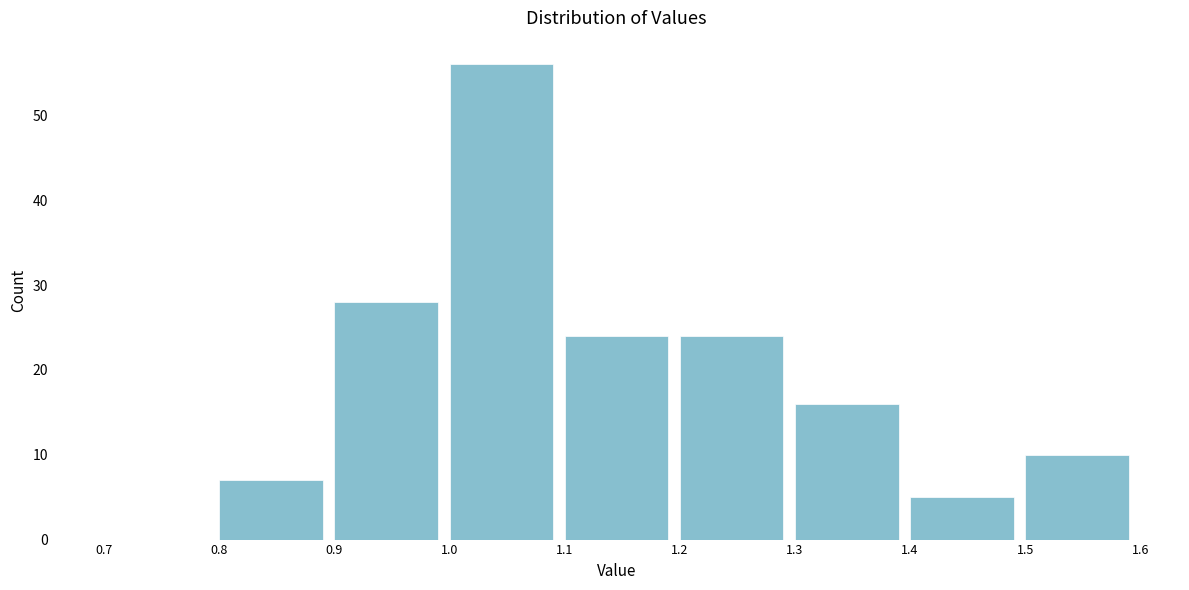

Reading left to right, transcribe this chart: for each bar, give the range it covers on the x-axis and its height. The values are not printed on the chart, so give them approximately, as read against the axis.

0.7 to 0.8: 0
0.8 to 0.9: 7
0.9 to 1.0: 28
1.0 to 1.1: 56
1.1 to 1.2: 24
1.2 to 1.3: 24
1.3 to 1.4: 16
1.4 to 1.5: 5
1.5 to 1.6: 10